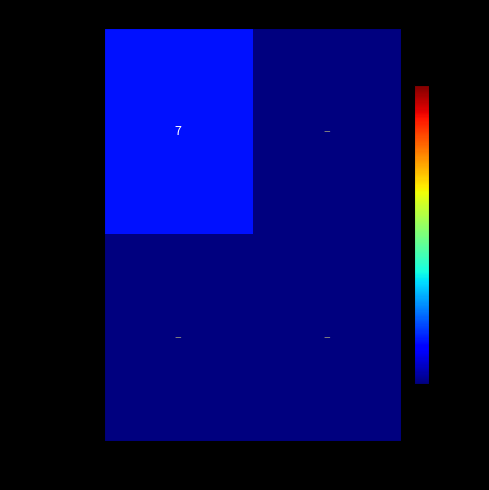

The 6975dea391… series shows 7.0 at -1. True or false?

True